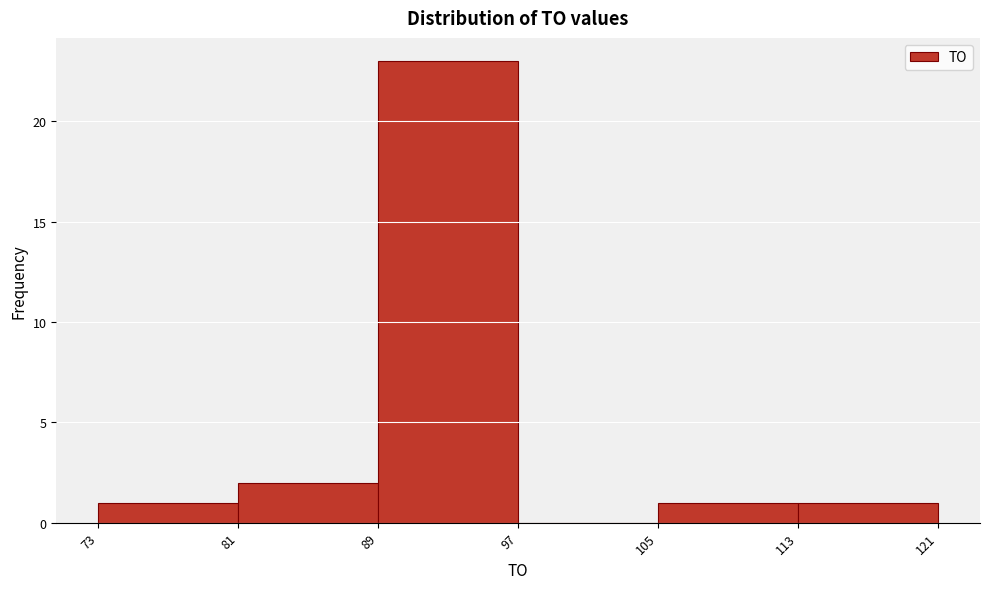

Reading left to right, transcribe this chart: for each bar, give the range it covers on the x-axis and its height. The values are not printed on the chart, so give them approximately, as read against the axis.

73 to 81: 1
81 to 89: 2
89 to 97: 23
97 to 105: 0
105 to 113: 1
113 to 121: 1